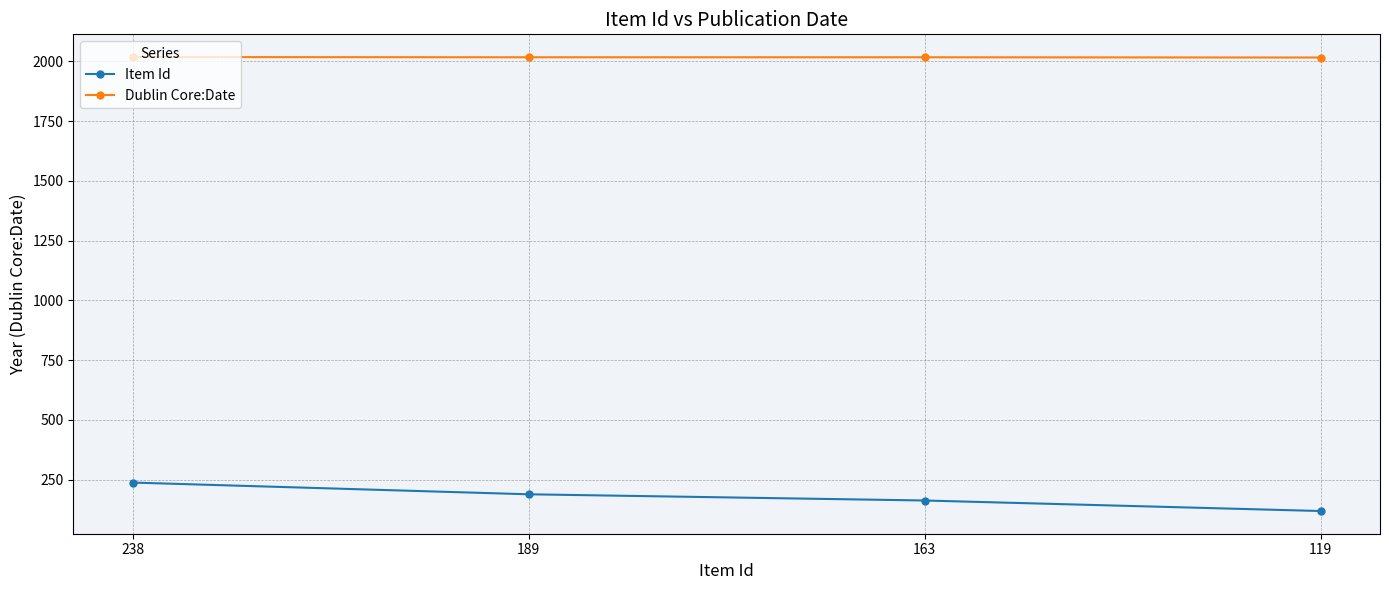

Rank the series by their average value, from lowest to highest.

Item Id, Dublin Core:Date